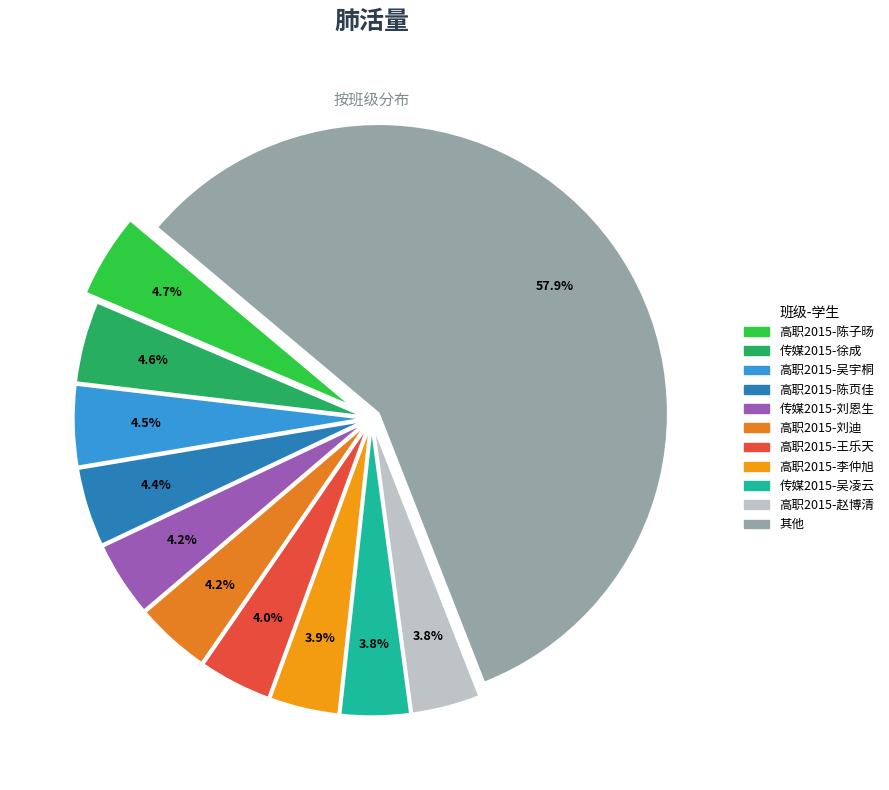

Count the number of slices in the pie.

11